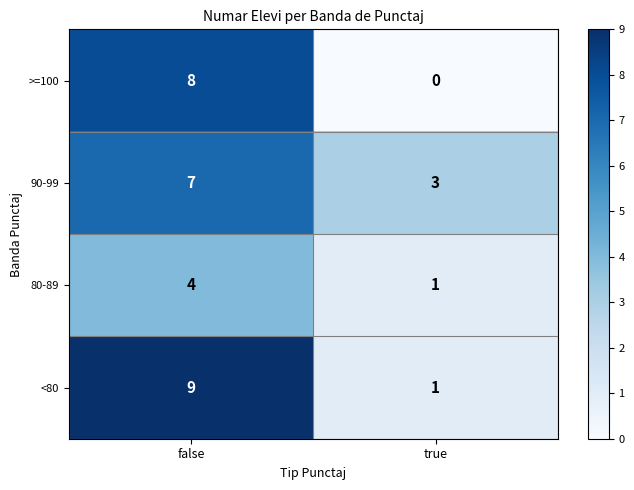

Which category has the lowest value across all series?

true